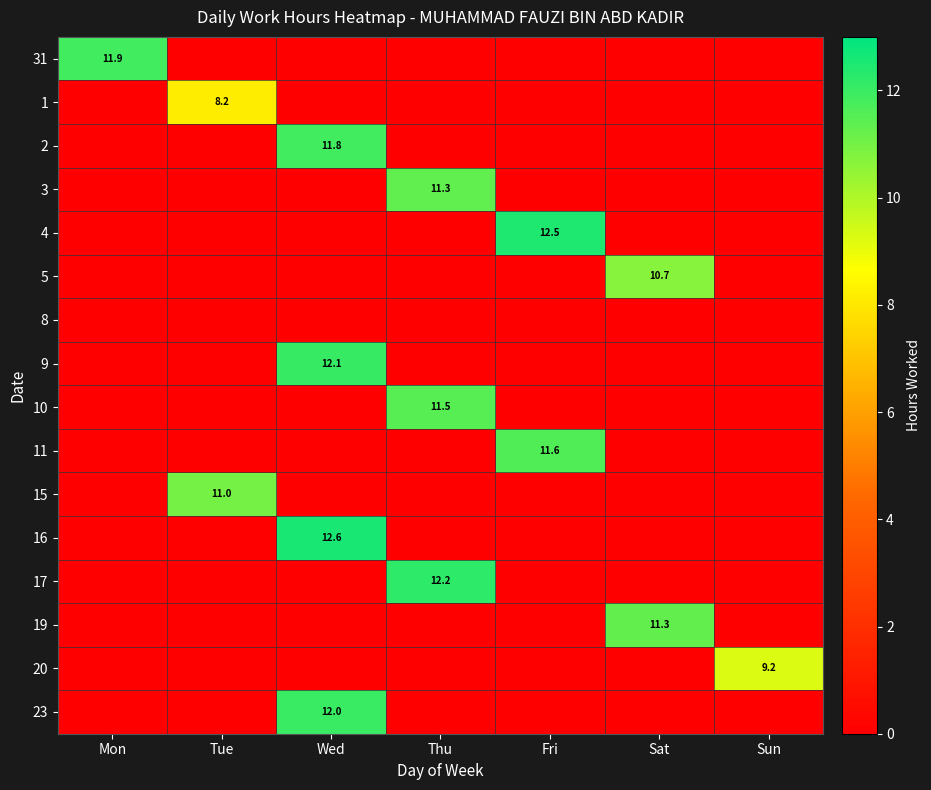

The 15 series shows 15.5 at Tue. True or false?

False